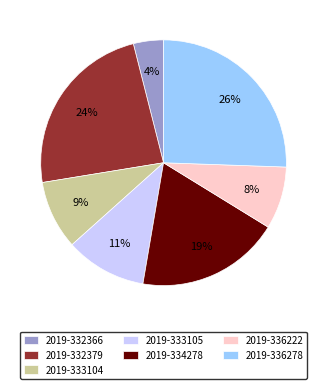

Between 2019-334278 and 2019-336222, which is larger?

2019-334278